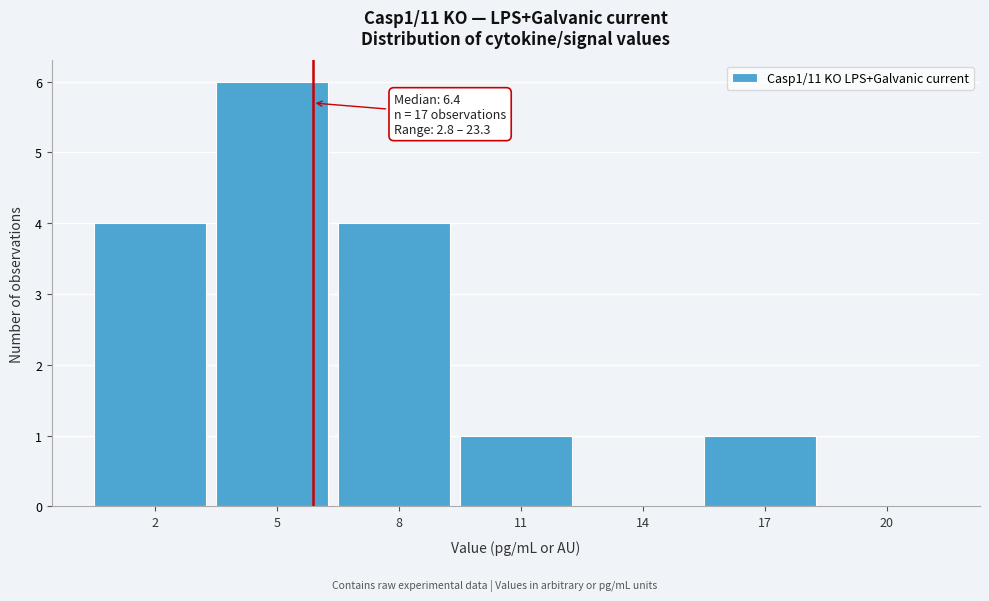

Reading right to left, extract all data points from this chart.

20=0	17=1	14=0	11=1	8=4	5=6	2=4